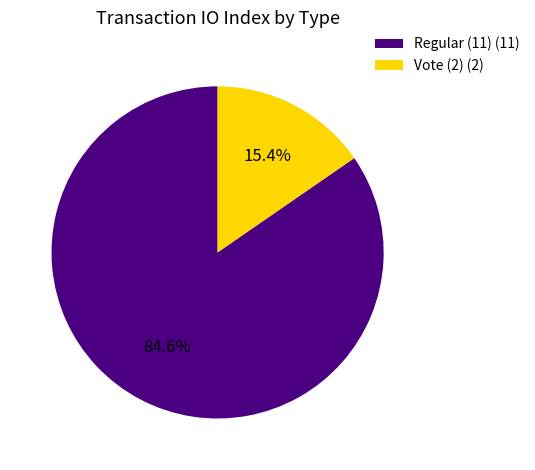

To the nearest percent, what portion does Vote (2) represent?

15%